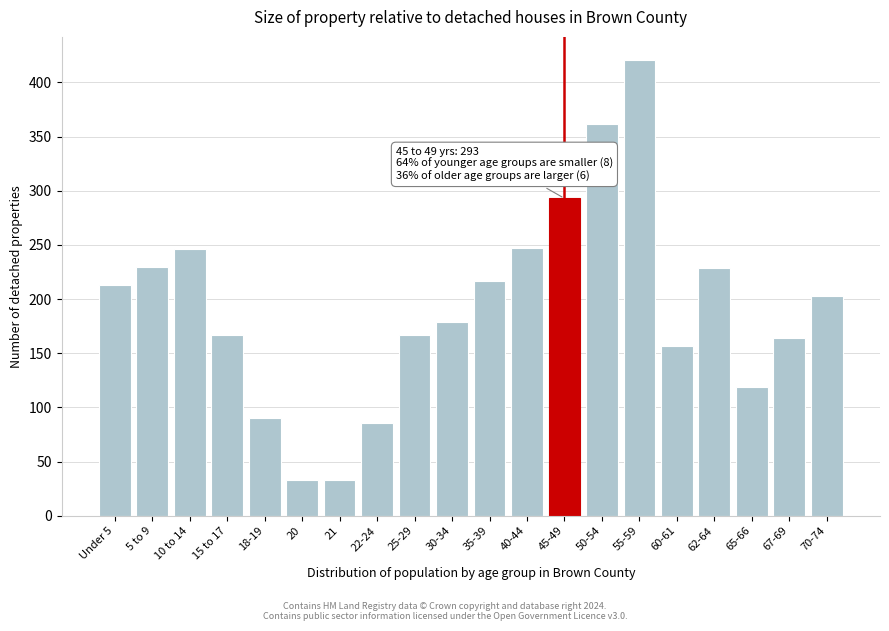

At which category does the chart reach its peak across all series?

55-59